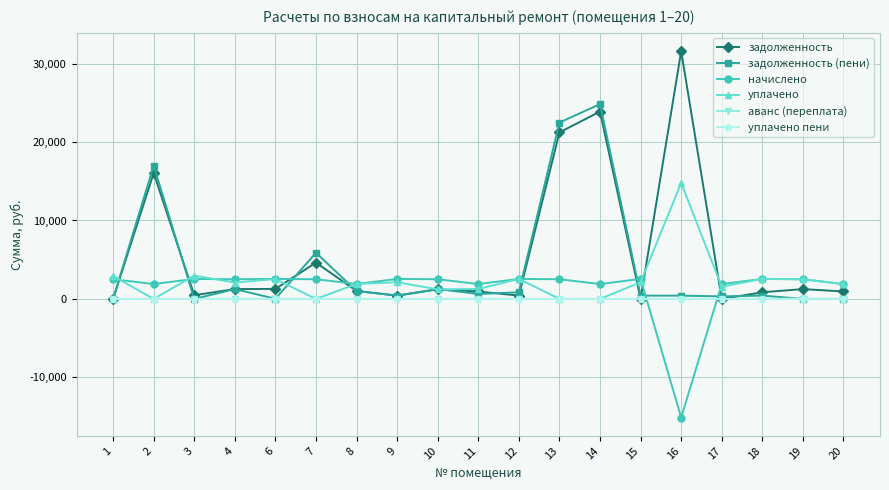

Where is задолженность nearest to the value 15790?

2